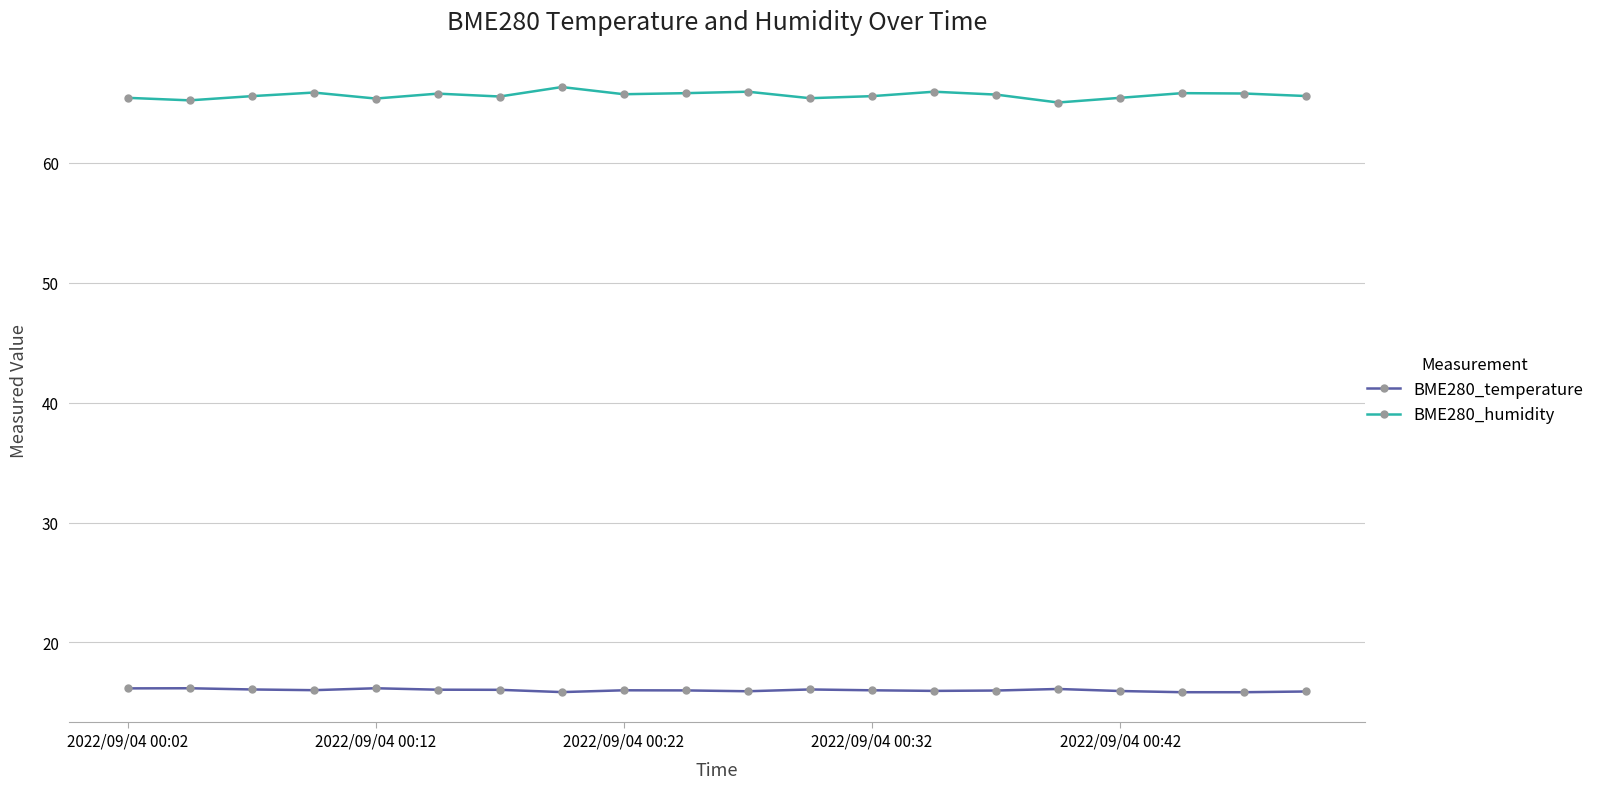

True or false: BME280_temperature has more than 2 points higher than both neighbors.

True